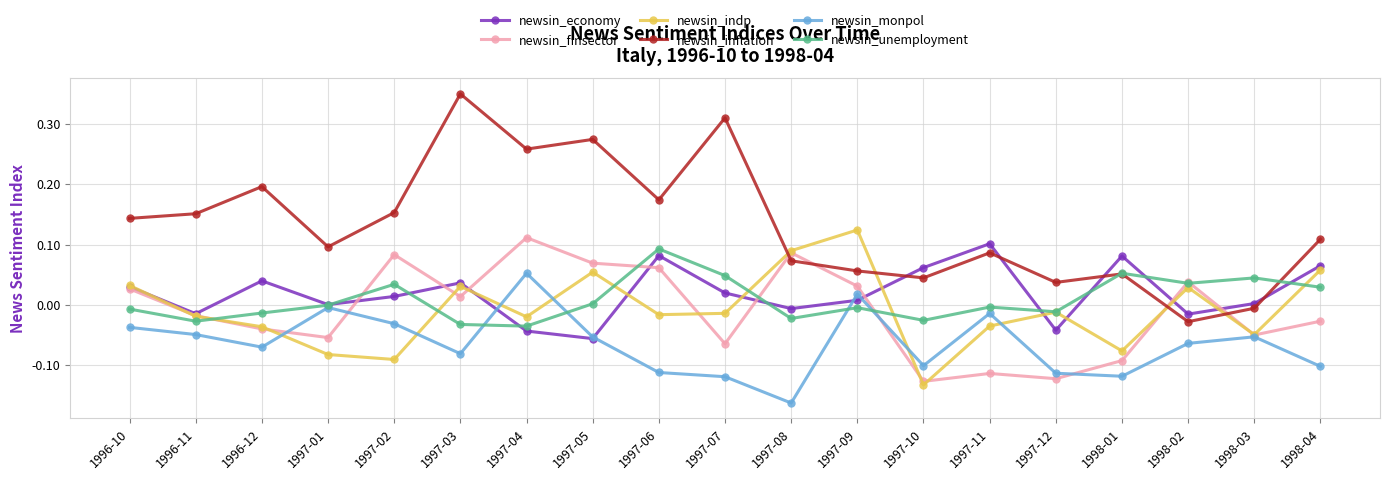

True or false: newsin_inflation and newsin_unemployment intersect in this chart.

True